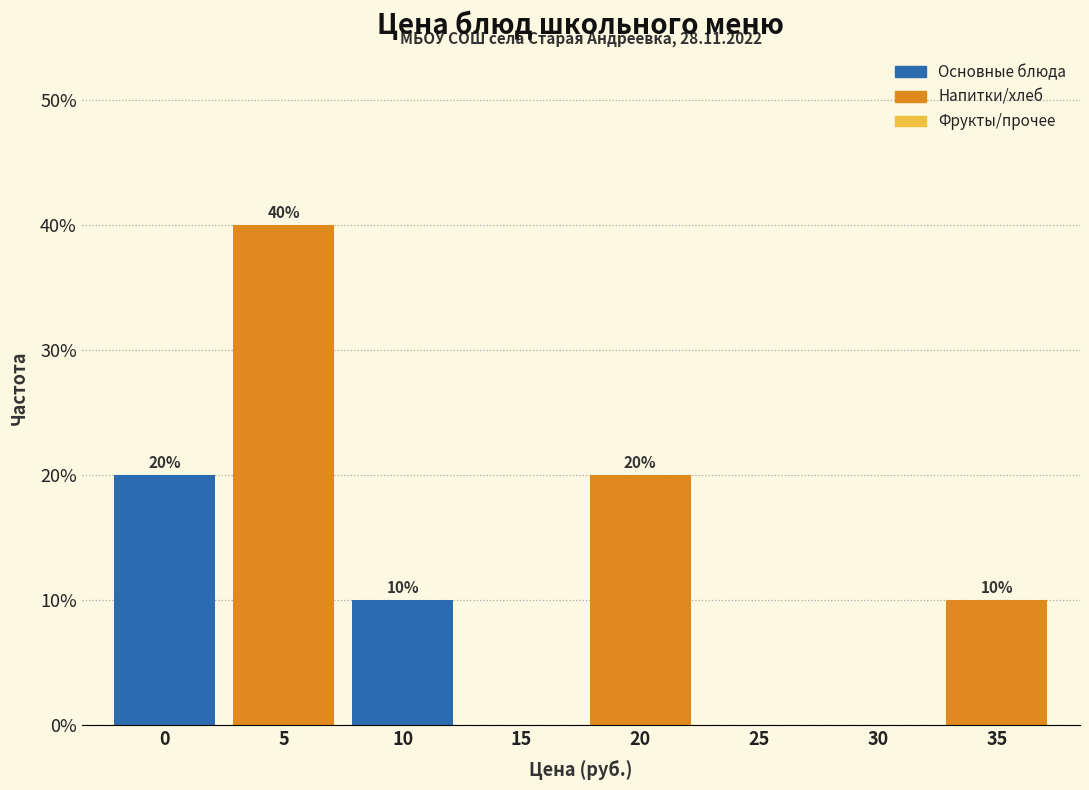

Reading left to right, extract all data points from this chart.

0=20	5=40	10=10	15=0	20=20	25=0	30=0	35=10